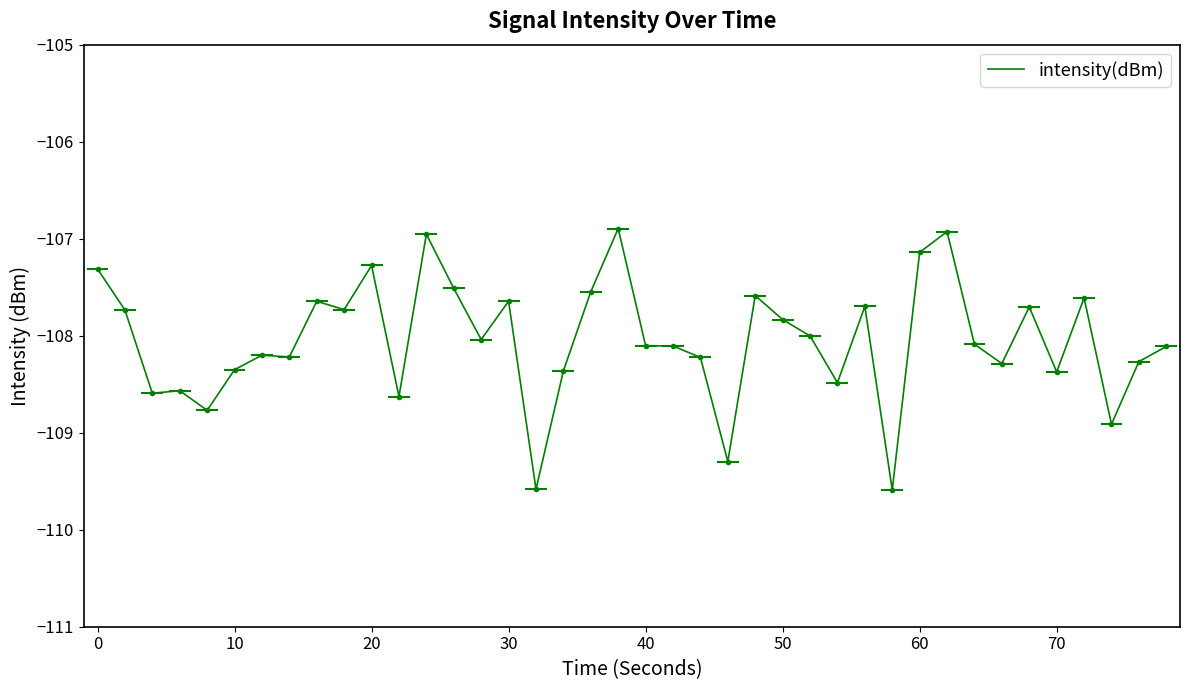

What is the value of the 33rd point from the left?

-108.1